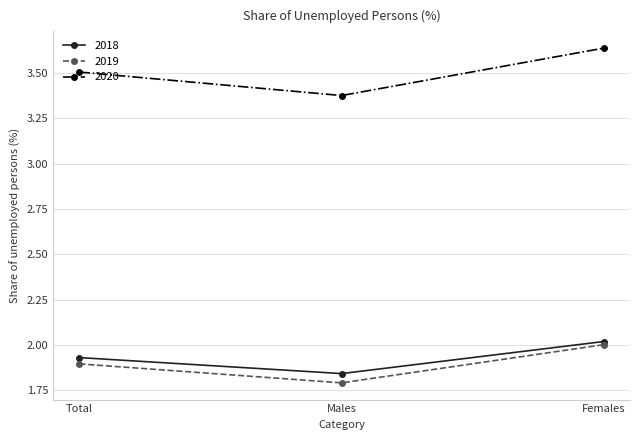

What is the difference between the highest and lowest values at Females?

1.6